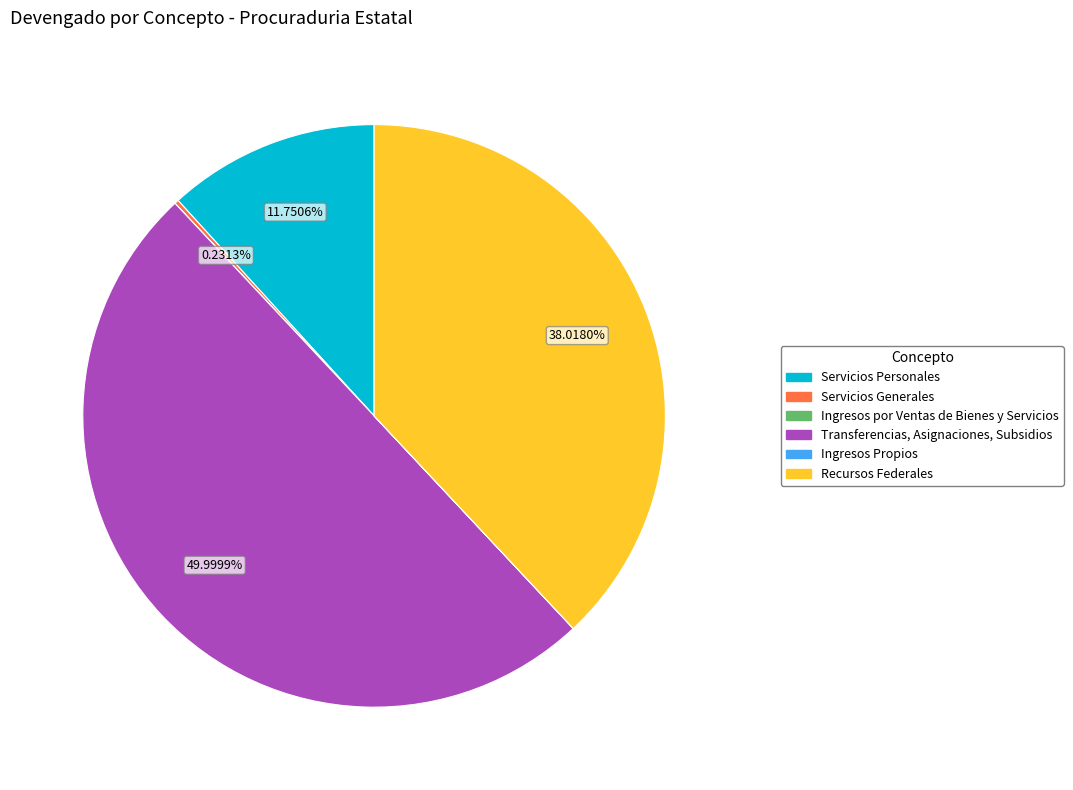

Does Servicios Personales account for over 50% of the chart?

No